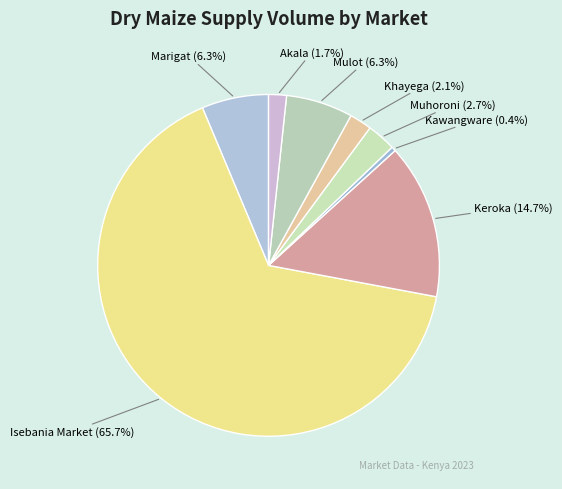

Count the number of slices in the pie.

8